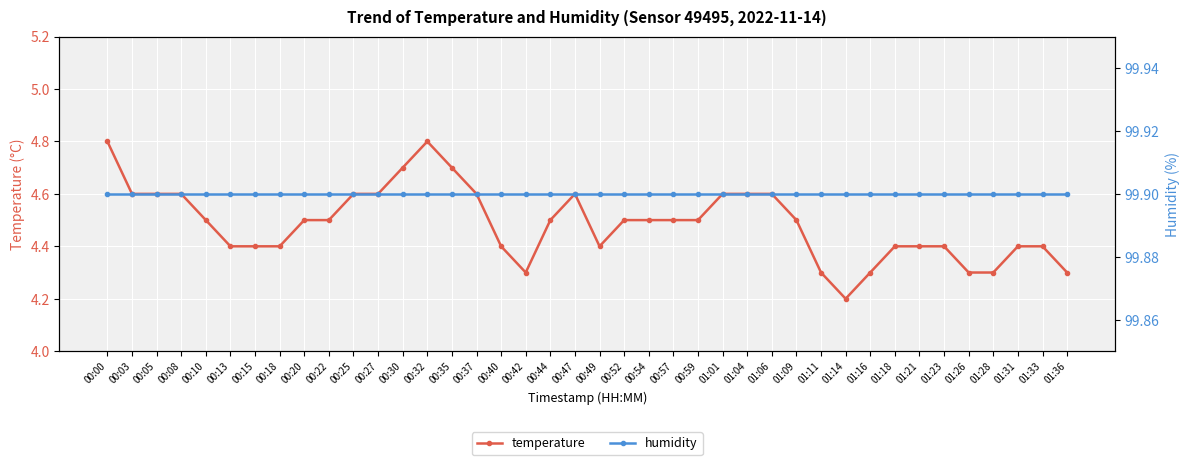

Is it true that temperature equals 4.7 at 00:35?

True